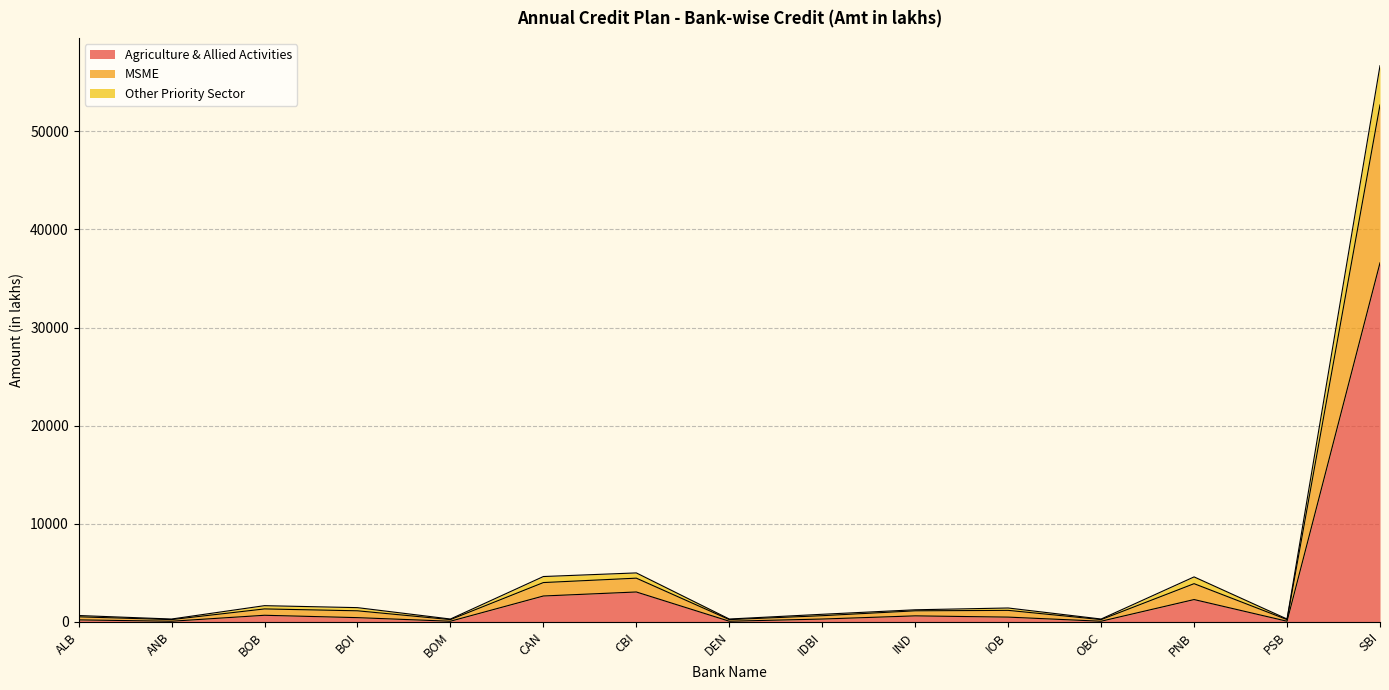

How many interior local peaks does the MSME series have?

4